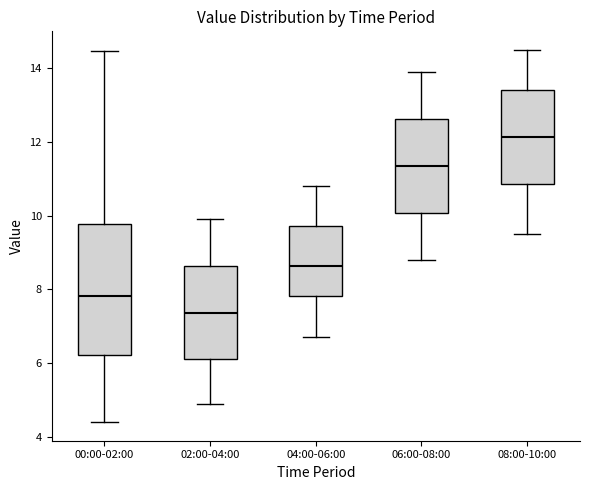

Which box is the tallest, from its lower edge to its upper edge?

00:00-02:00